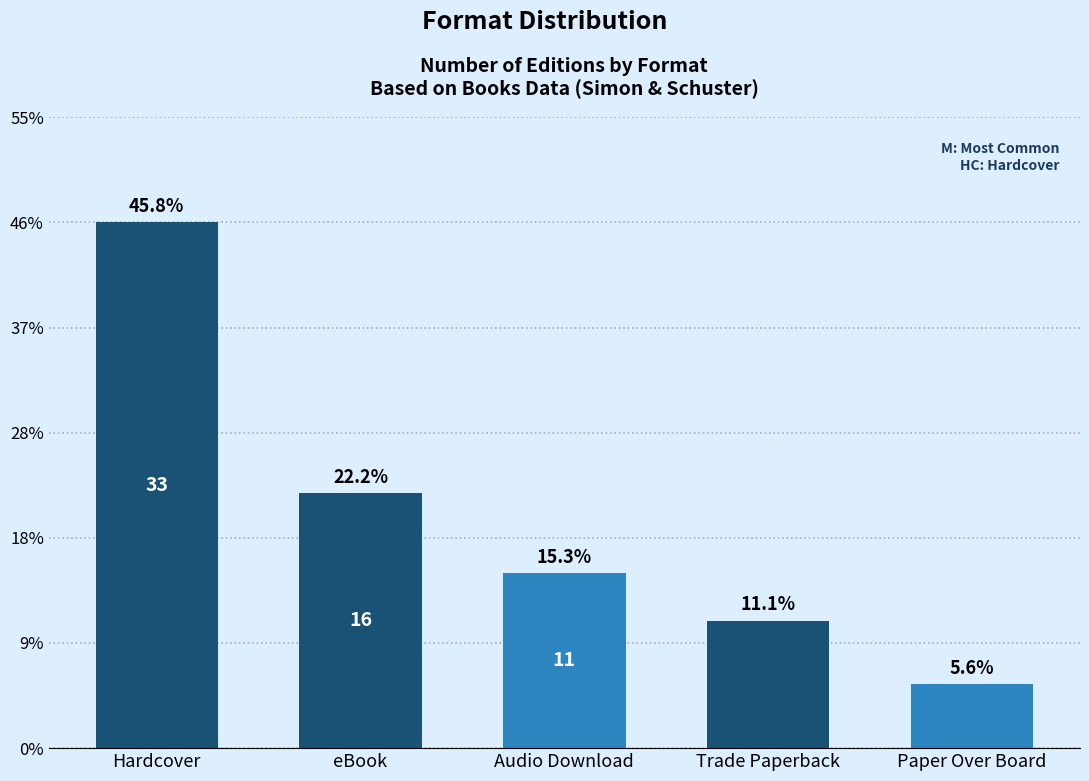

Rank the categories by value from lowest to highest.

Paper Over Board, Trade Paperback, Audio Download, eBook, Hardcover